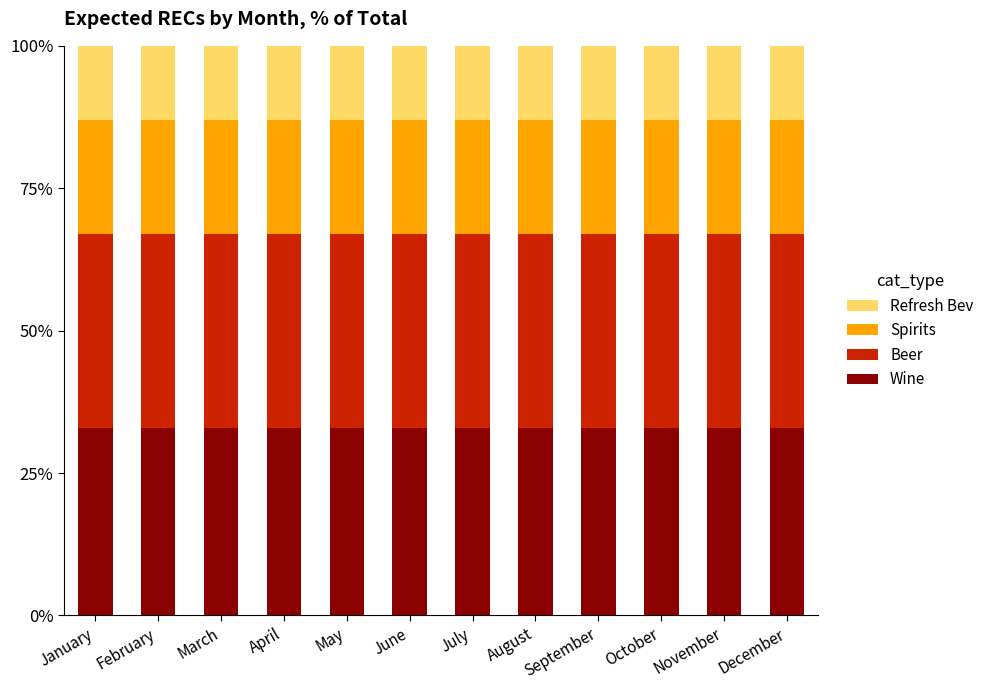

What is the highest value of the Wine series?

33